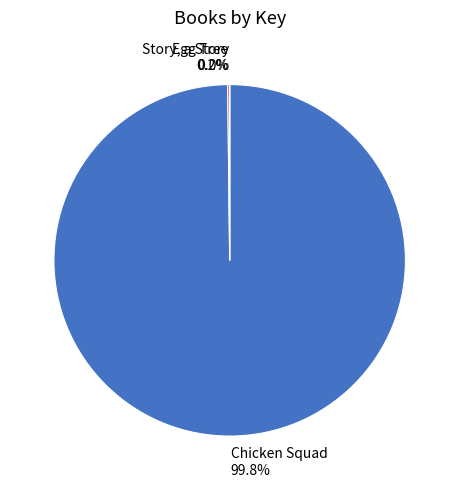

To the nearest percent, what is the average slice percentage?

33%